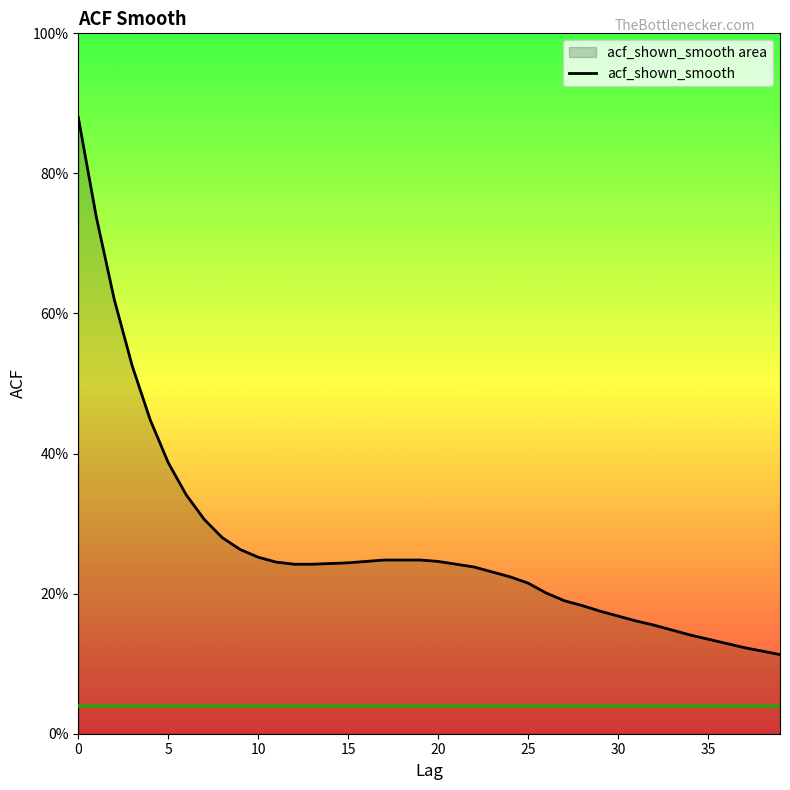

What is the smallest value displayed?

0.1